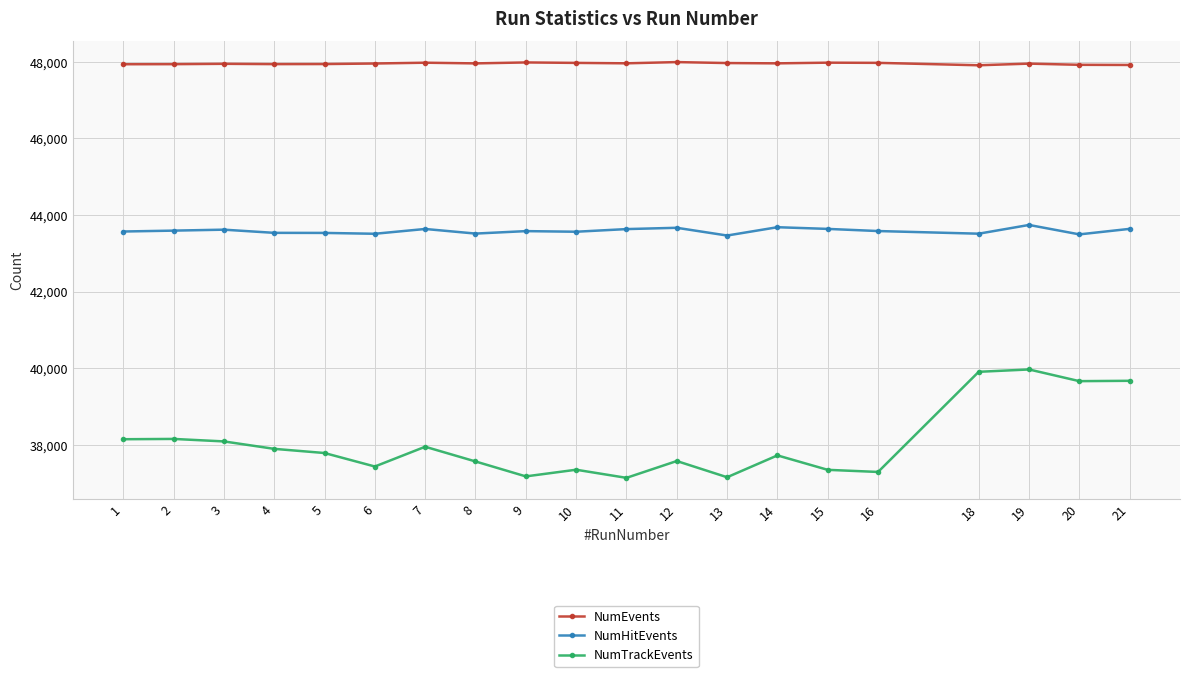

True or false: NumTrackEvents and NumHitEvents cross at least once.

False